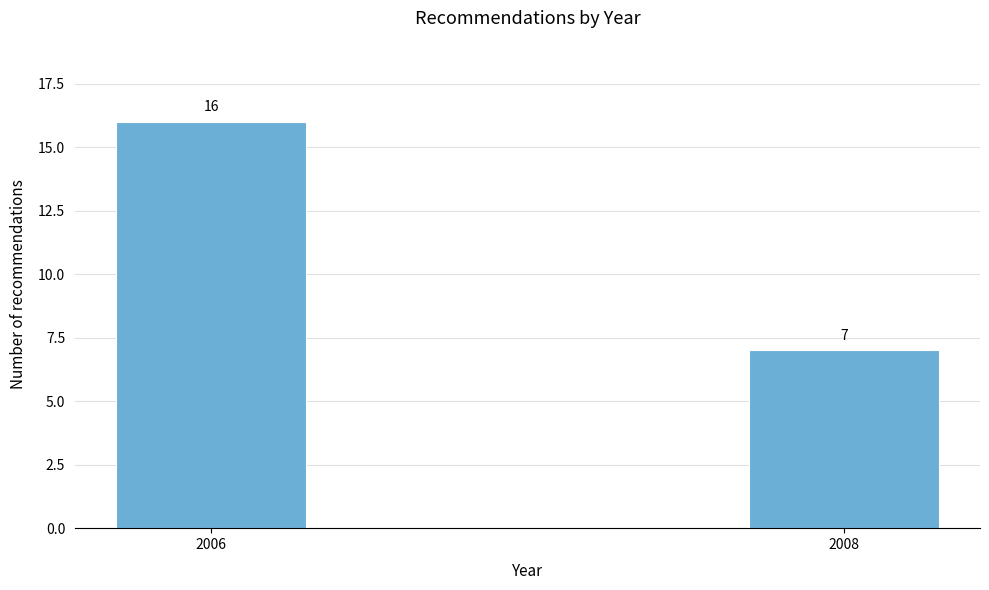

Reading left to right, transcribe all the data shown in this chart.

16	7